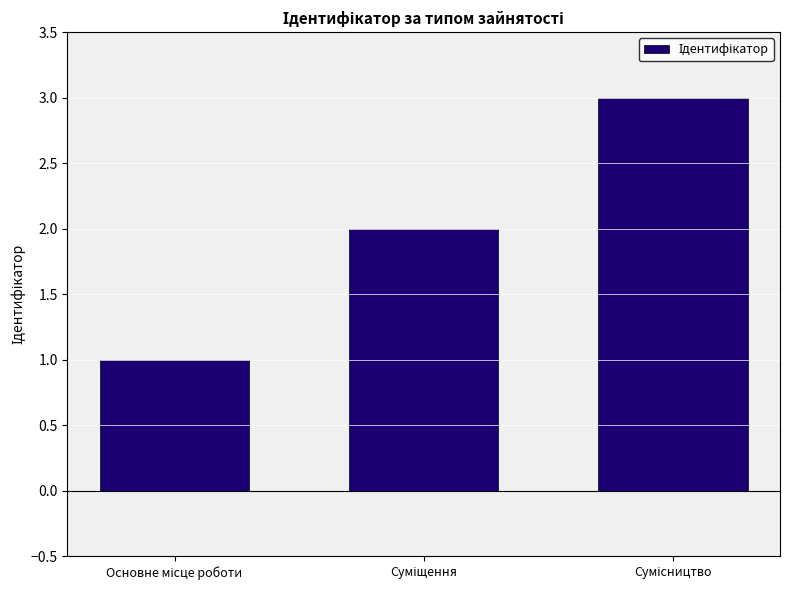

What is the sum of all values?

6